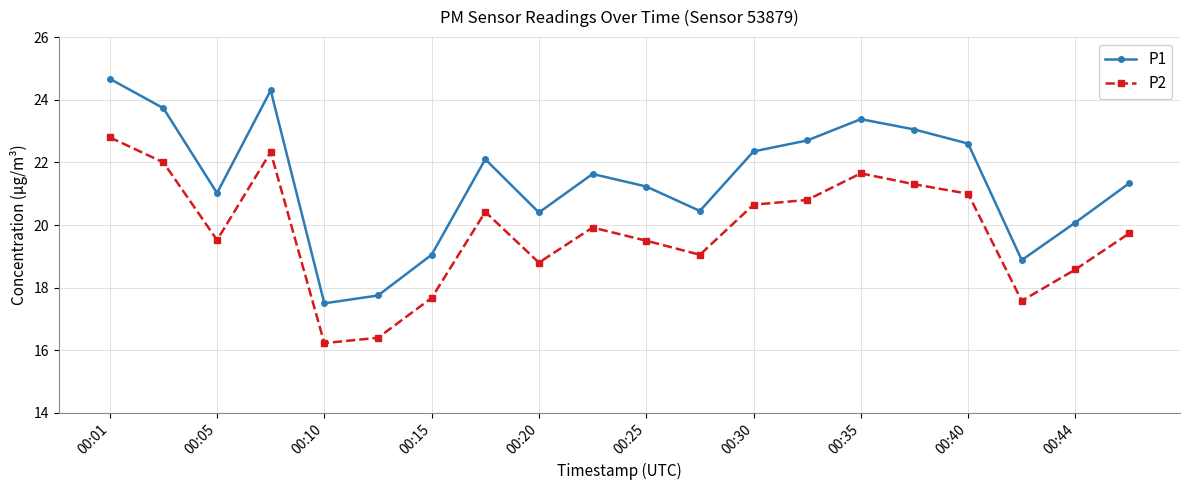

What is the value of the P2 point at the 11th from the left?

19.5